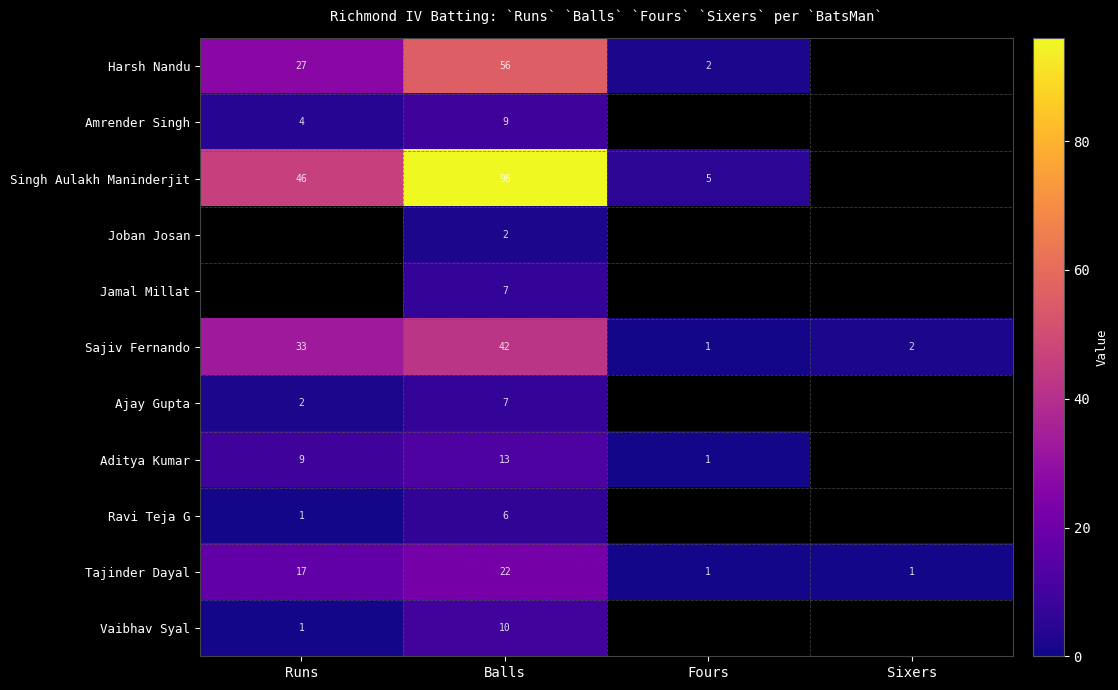

At which category does the chart reach its minimum across all series?

Sixers